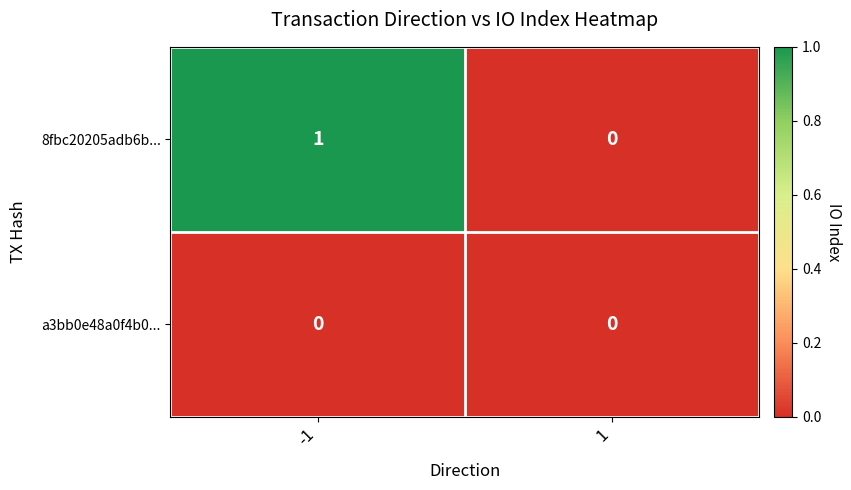

Reading left to right, what are all the values shown in this chart?

8fbc20205adb6b...: -1=1	1=0
a3bb0e48a0f4b0...: -1=0	1=0